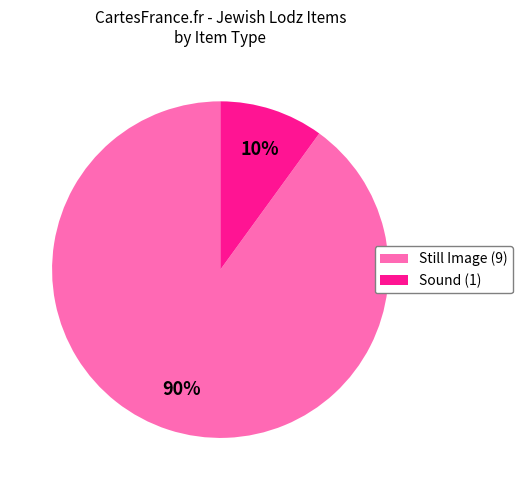

To the nearest percent, what is the difference between the Still Image (9) and Sound (1) slice percentages?

80%